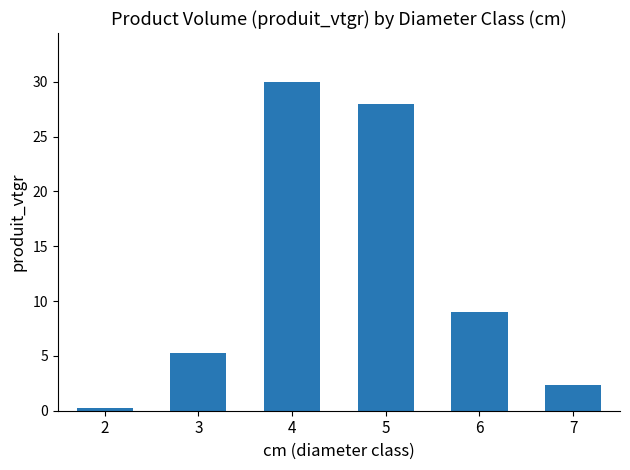

Between 7 and 6, which is larger?

6